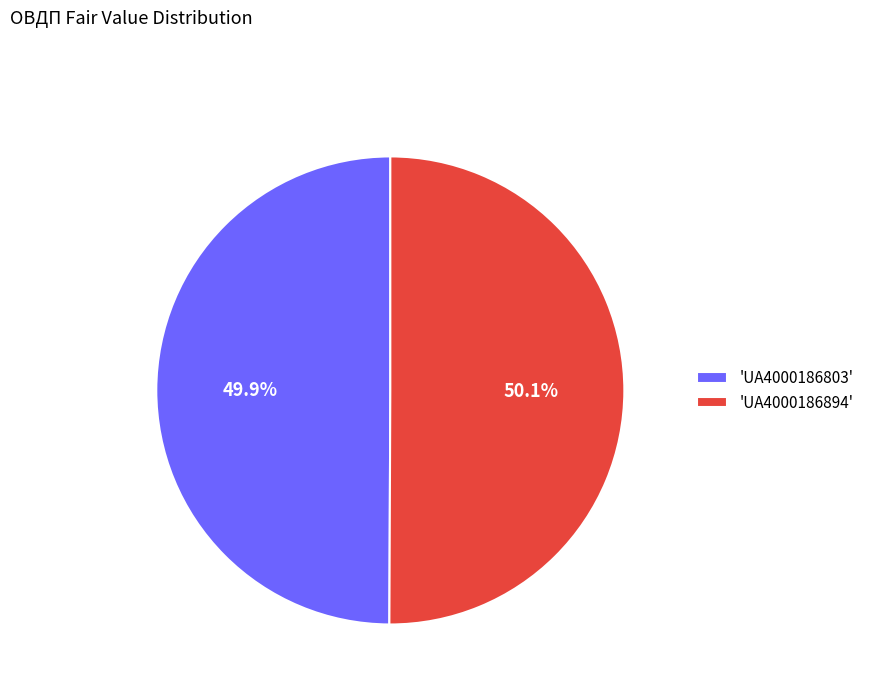

How many slices are in this pie chart?

2